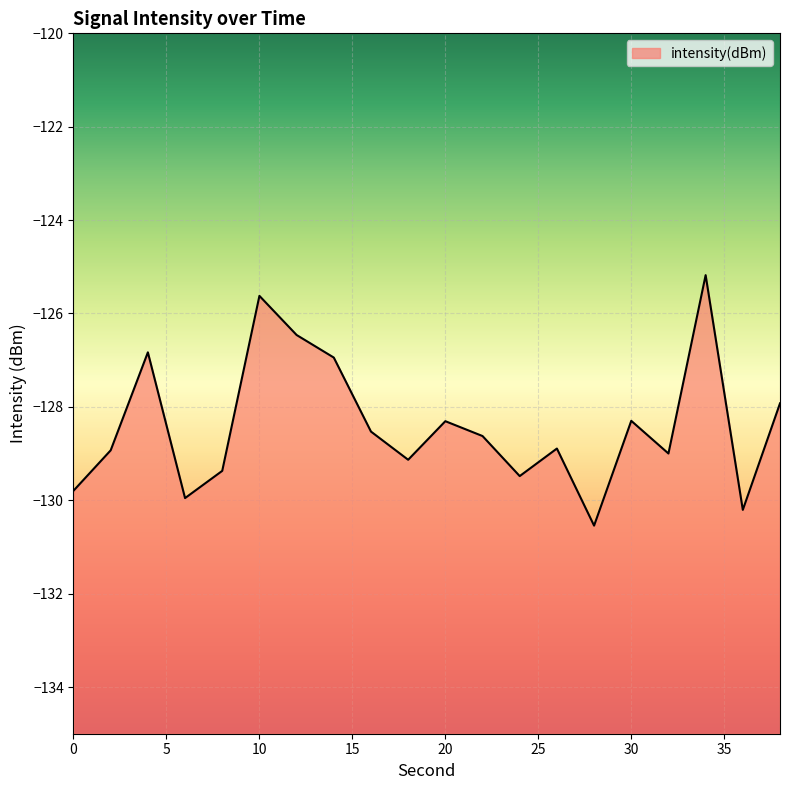

The value at 16 is -230.8. True or false?

False